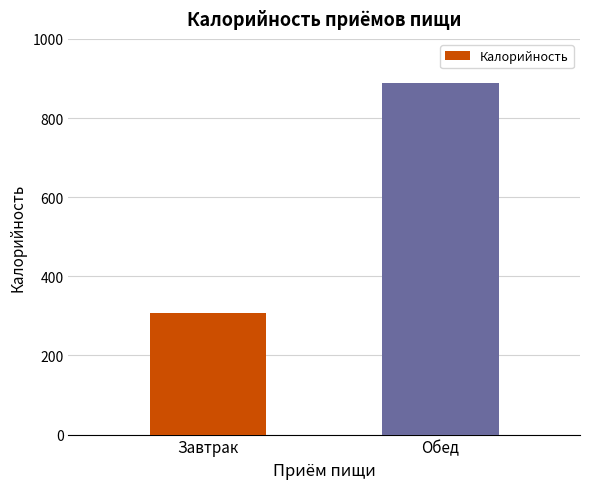

Reading left to right, transcribe all the data shown in this chart.

Завтрак=308.4	Обед=888.1